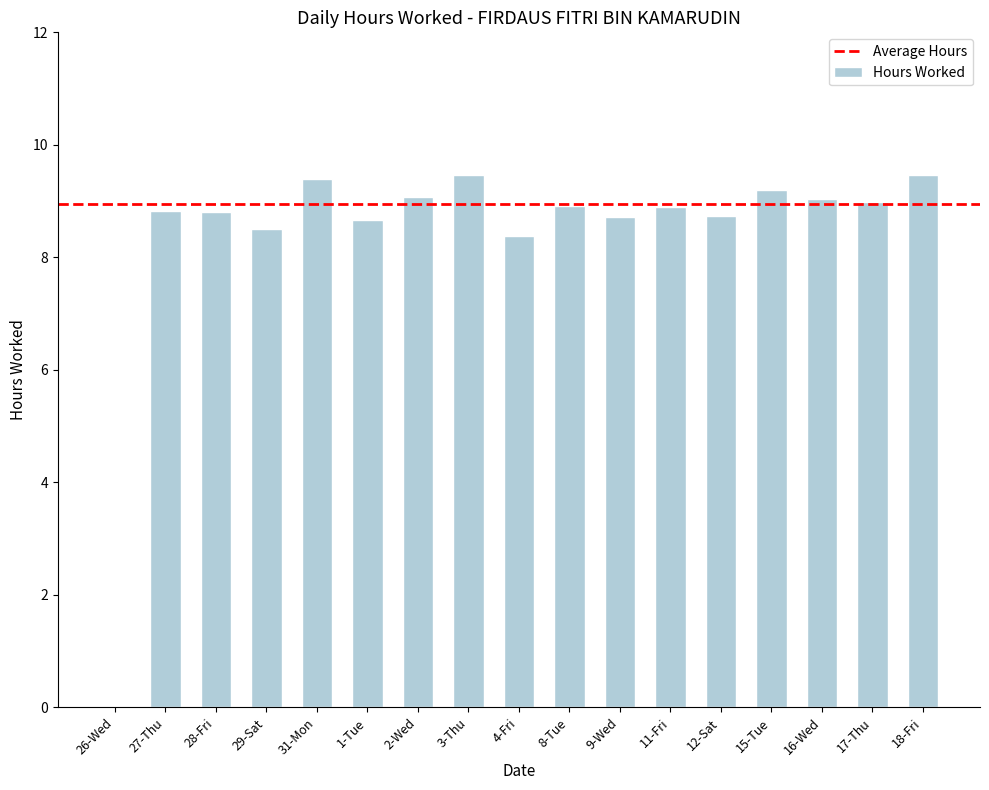

What is the sum of all values?

143.1